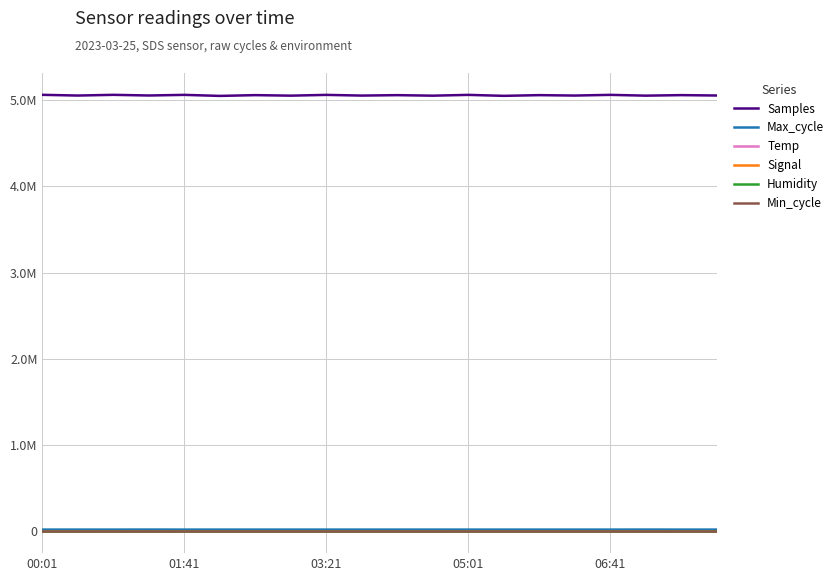

What is the minimum value shown in the chart?

-49.0